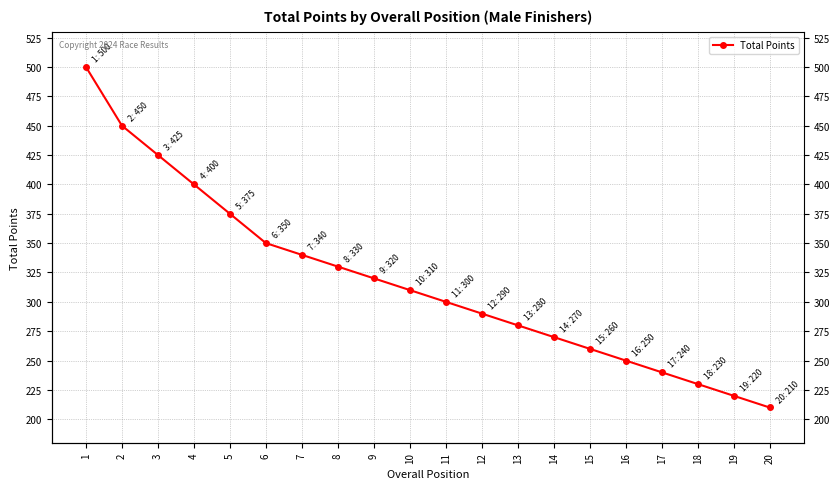

What is the difference between the maximum and minimum values?

290